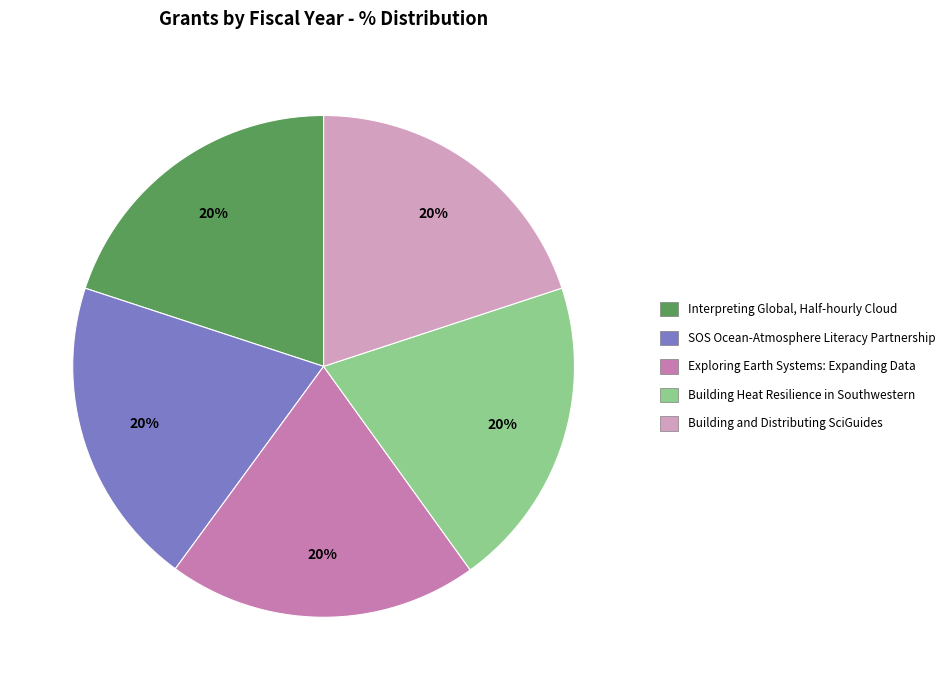

Does Building Heat Resilience in Southwestern account for over 50% of the chart?

No